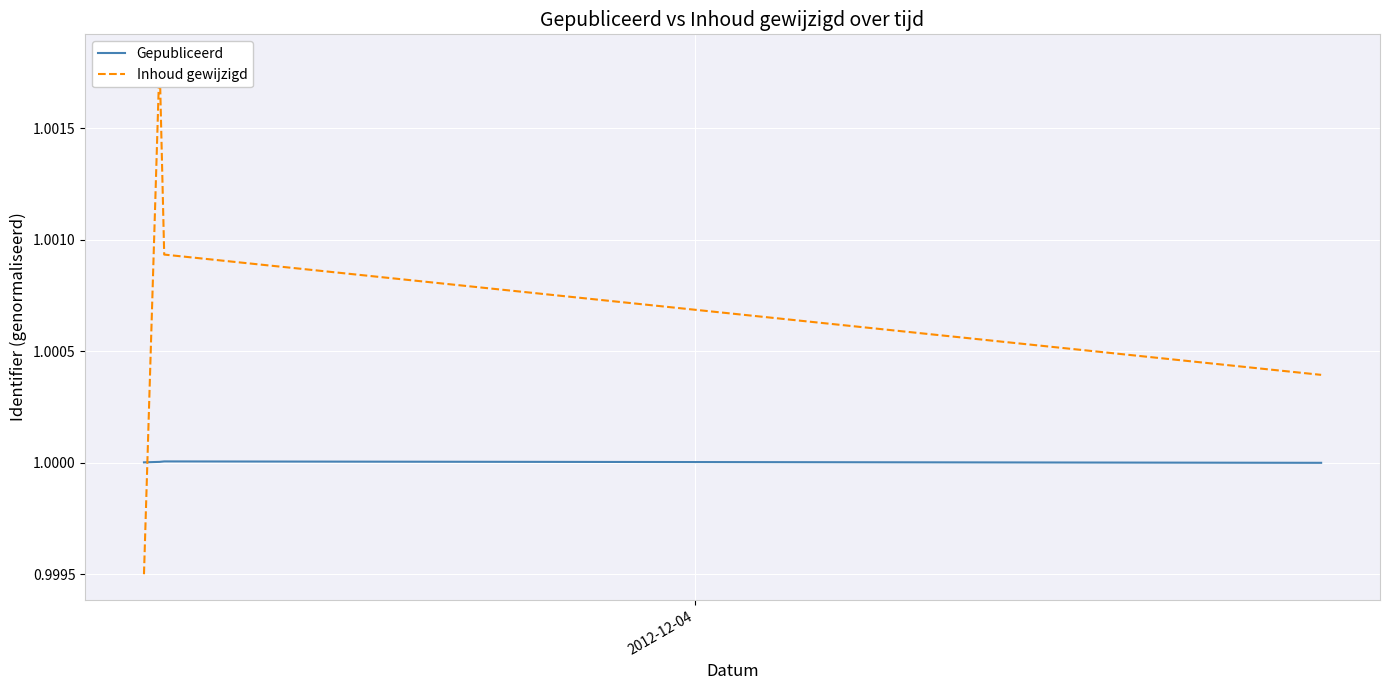

In Gepubliceerd, how many points are higher than both neighbors (excluding endpoints)?

1